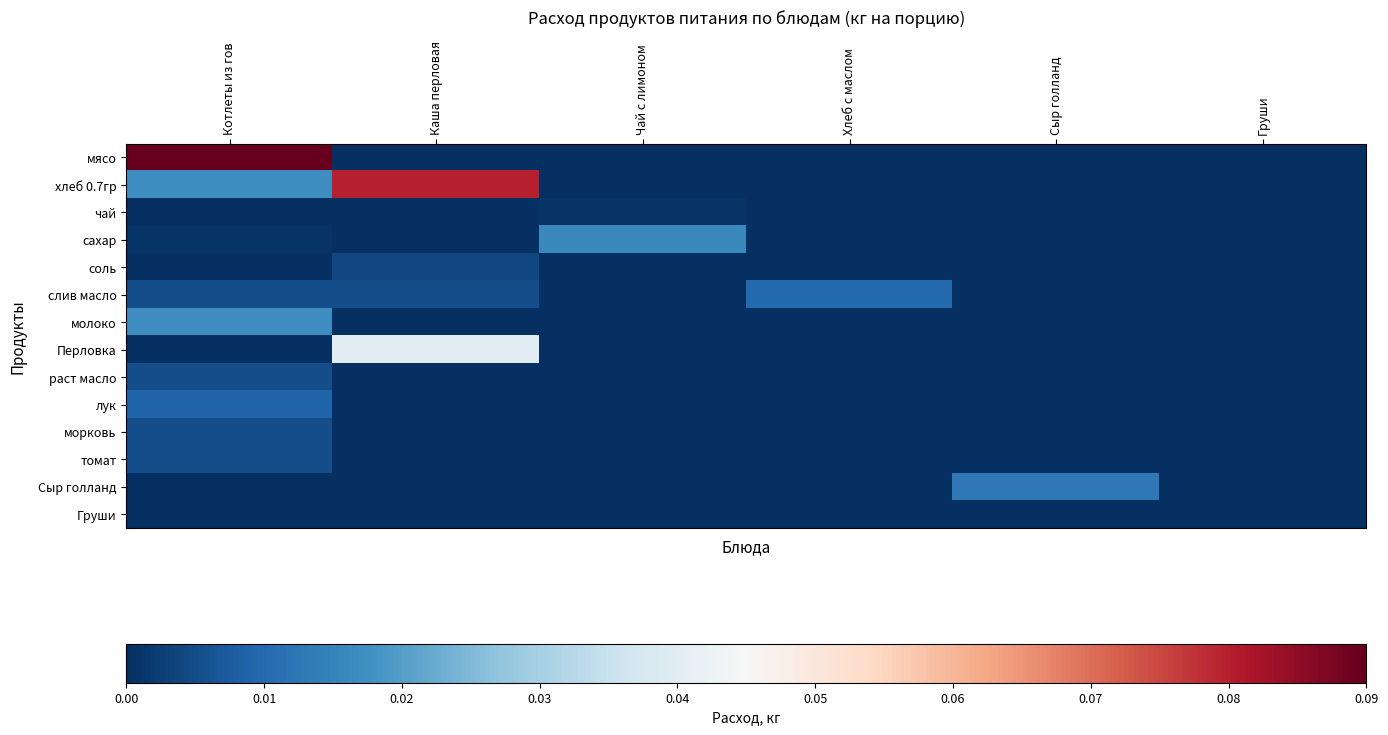

Reading left to right, extract all data points from this chart.

мясо: Котлеты из гов=0.1	Каша перловая=0.0	Чай с лимоном=0.0	Хлеб с маслом=0.0	Сыр голланд=0.0	Груши=0.0
хлеб 0.7гр: Котлеты из гов=0.0	Каша перловая=0.1	Чай с лимоном=0.0	Хлеб с маслом=0.0	Сыр голланд=0.0	Груши=0.0
чай: Котлеты из гов=0.0	Каша перловая=0.0	Чай с лимоном=0.0	Хлеб с маслом=0.0	Сыр голланд=0.0	Груши=0.0
сахар: Котлеты из гов=0.0	Каша перловая=0.0	Чай с лимоном=0.0	Хлеб с маслом=0.0	Сыр голланд=0.0	Груши=0.0
соль: Котлеты из гов=0.0	Каша перловая=0.0	Чай с лимоном=0.0	Хлеб с маслом=0.0	Сыр голланд=0.0	Груши=0.0
слив масло: Котлеты из гов=0.0	Каша перловая=0.0	Чай с лимоном=0.0	Хлеб с маслом=0.0	Сыр голланд=0.0	Груши=0.0
молоко: Котлеты из гов=0.0	Каша перловая=0.0	Чай с лимоном=0.0	Хлеб с маслом=0.0	Сыр голланд=0.0	Груши=0.0
Перловка: Котлеты из гов=0.0	Каша перловая=0.0	Чай с лимоном=0.0	Хлеб с маслом=0.0	Сыр голланд=0.0	Груши=0.0
раст масло: Котлеты из гов=0.0	Каша перловая=0.0	Чай с лимоном=0.0	Хлеб с маслом=0.0	Сыр голланд=0.0	Груши=0.0
лук: Котлеты из гов=0.0	Каша перловая=0.0	Чай с лимоном=0.0	Хлеб с маслом=0.0	Сыр голланд=0.0	Груши=0.0
морковь: Котлеты из гов=0.0	Каша перловая=0.0	Чай с лимоном=0.0	Хлеб с маслом=0.0	Сыр голланд=0.0	Груши=0.0
томат: Котлеты из гов=0.0	Каша перловая=0.0	Чай с лимоном=0.0	Хлеб с маслом=0.0	Сыр голланд=0.0	Груши=0.0
Сыр голланд: Котлеты из гов=0.0	Каша перловая=0.0	Чай с лимоном=0.0	Хлеб с маслом=0.0	Сыр голланд=0.0	Груши=0.0
Груши: Котлеты из гов=0.0	Каша перловая=0.0	Чай с лимоном=0.0	Хлеб с маслом=0.0	Сыр голланд=0.0	Груши=0.0